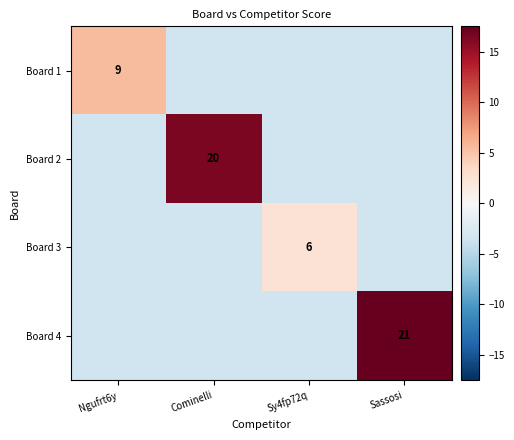

Is the value of Board 2 at Cominelli greater than the value of Board 3 at Sy4fp72q?

Yes